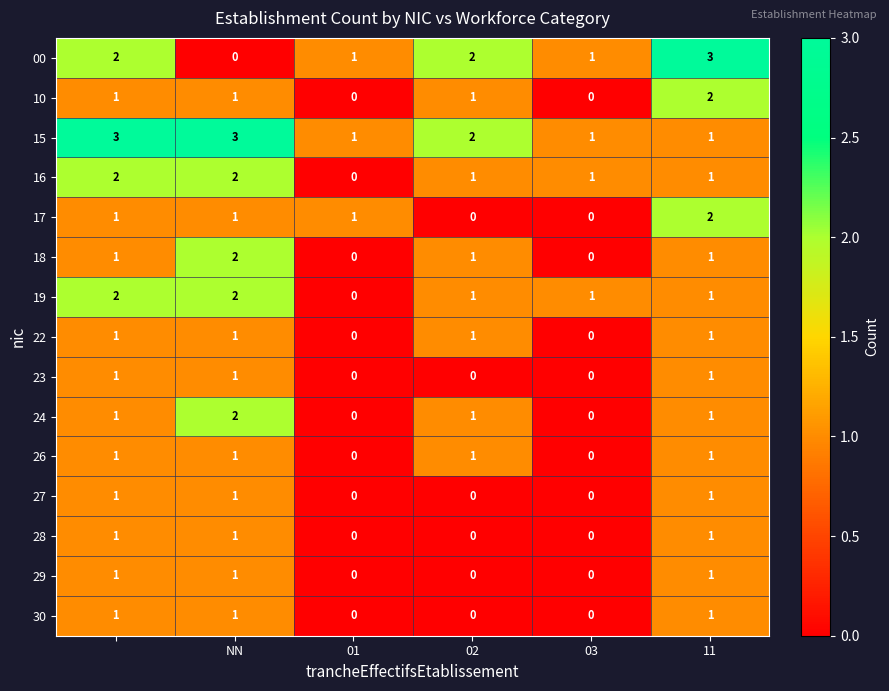

Count the 24 values in the range 0 to 1.

5